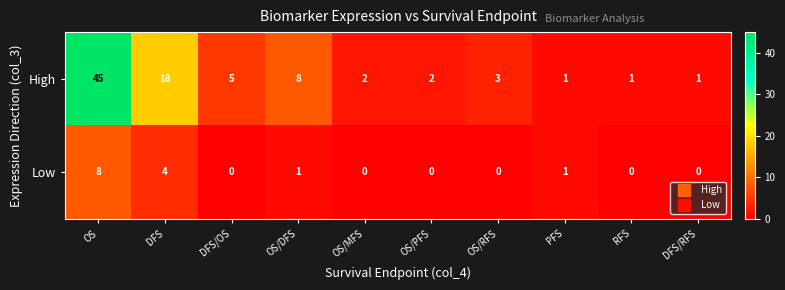

The value of Low at PFS is 0. True or false?

False